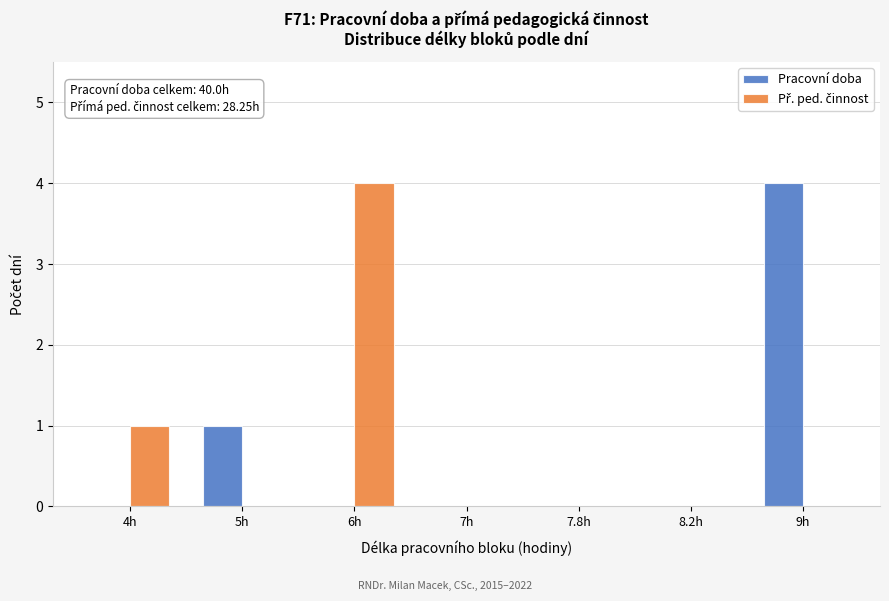

What is the greatest value displayed?

4